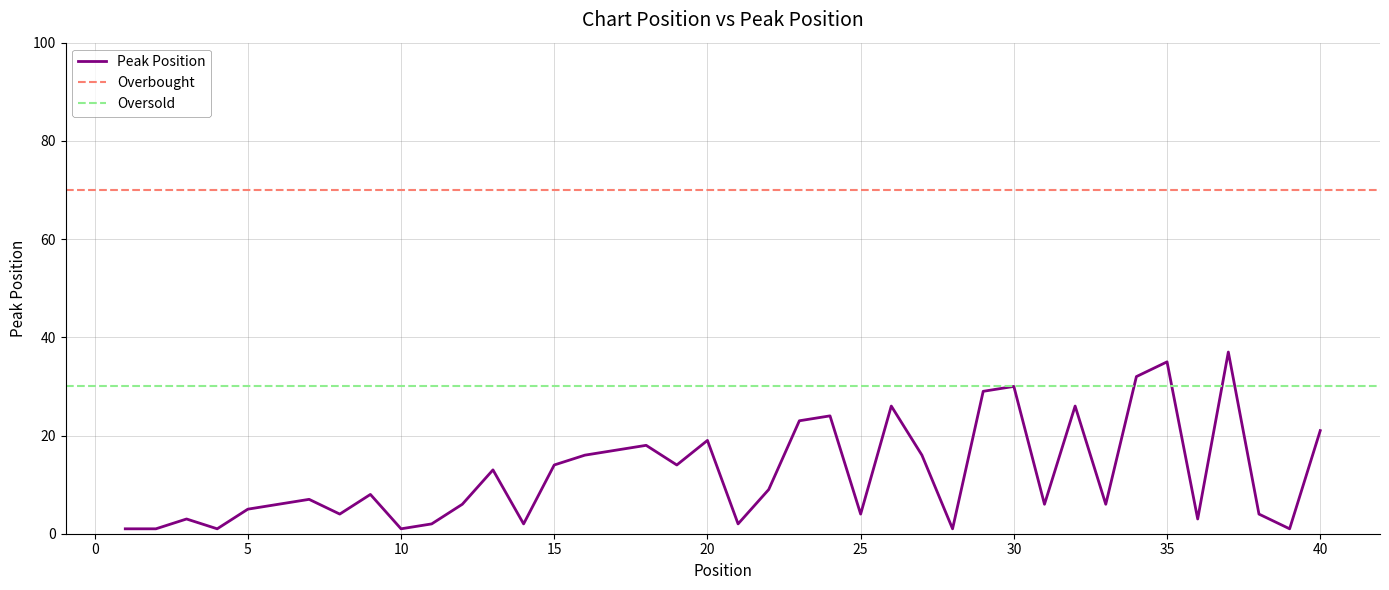

What is the value of the 27th point from the left?

16